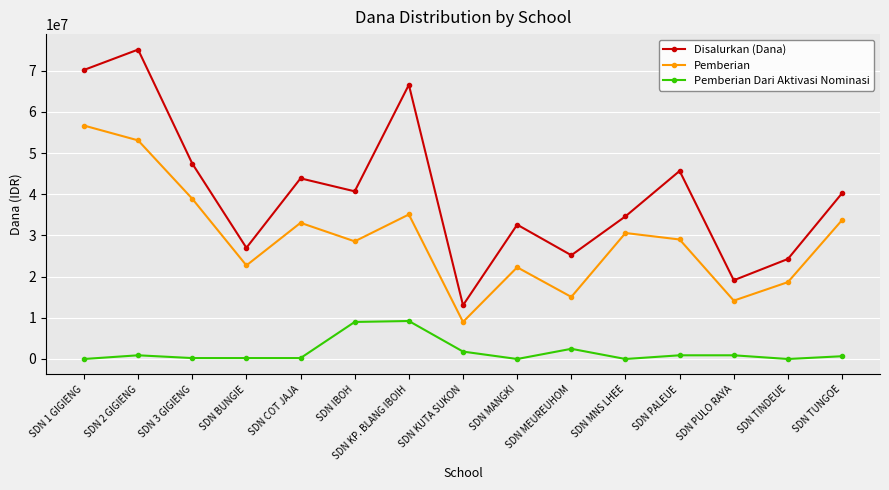

Rank the series by their maximum value, from lowest to highest.

Pemberian Dari Aktivasi Nominasi, Pemberian, Disalurkan (Dana)